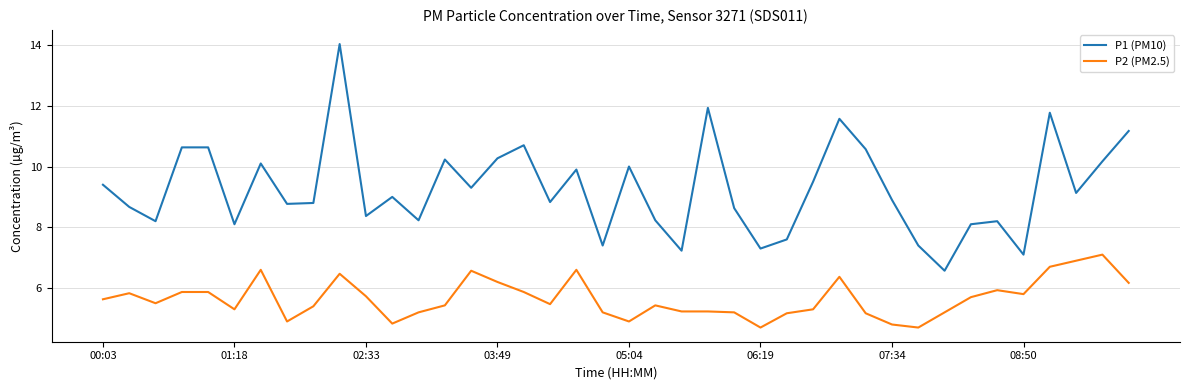

True or false: P1 (PM10) and P2 (PM2.5) intersect in this chart.

False